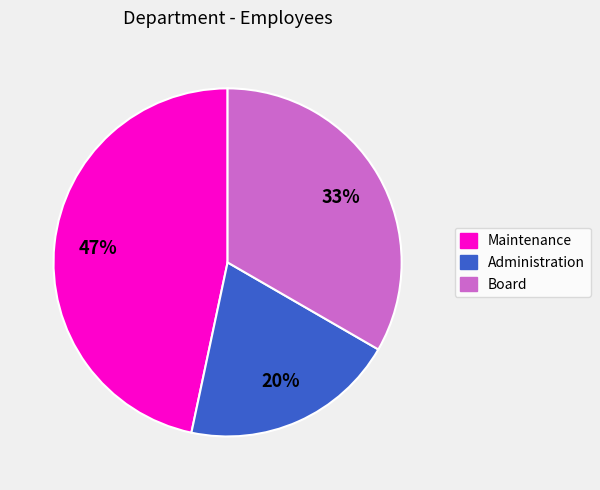

To the nearest percent, what percentage of the pie is Maintenance?

47%